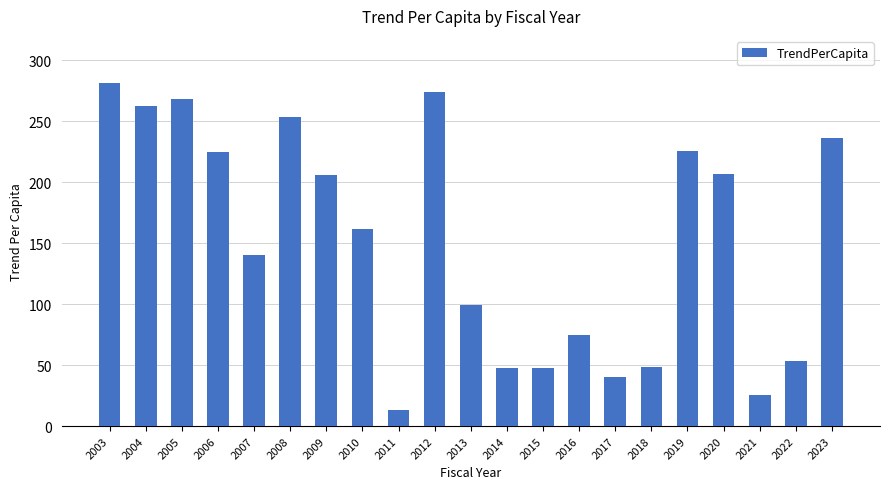

What is the value of the 6th bar from the left?

253.8